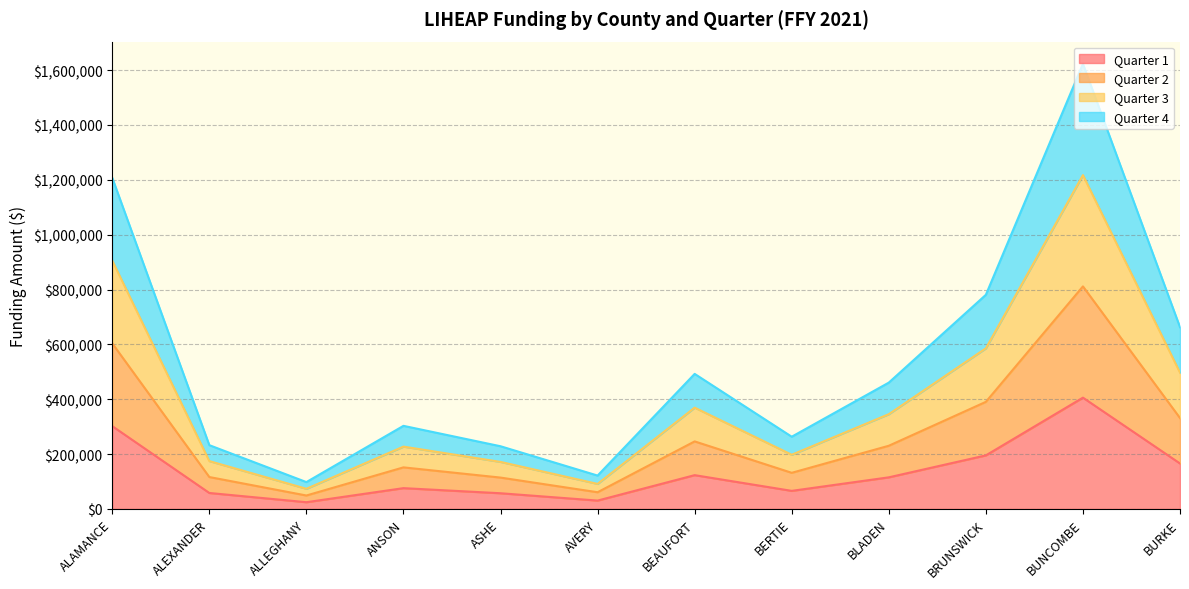

Which series changed the most between AVERY and BERTIE?

Quarter 4